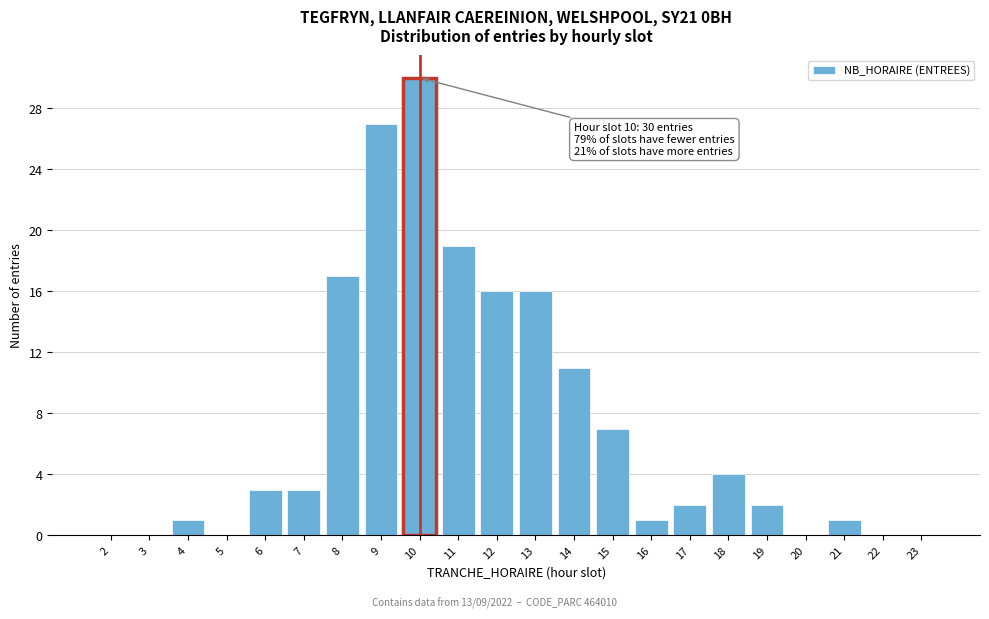

Reading left to right, transcribe all the data shown in this chart.

2=0	3=0	4=1	5=0	6=3	7=3	8=17	9=27	10=30	11=19	12=16	13=16	14=11	15=7	16=1	17=2	18=4	19=2	20=0	21=1	22=0	23=0